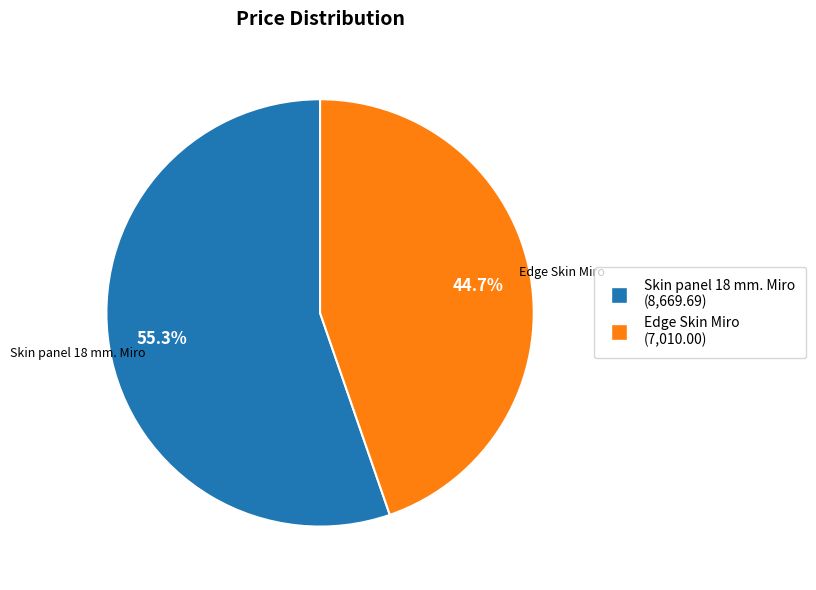

Rank the categories by value from highest to lowest.

Skin panel 18 mm. Miro, Edge Skin Miro